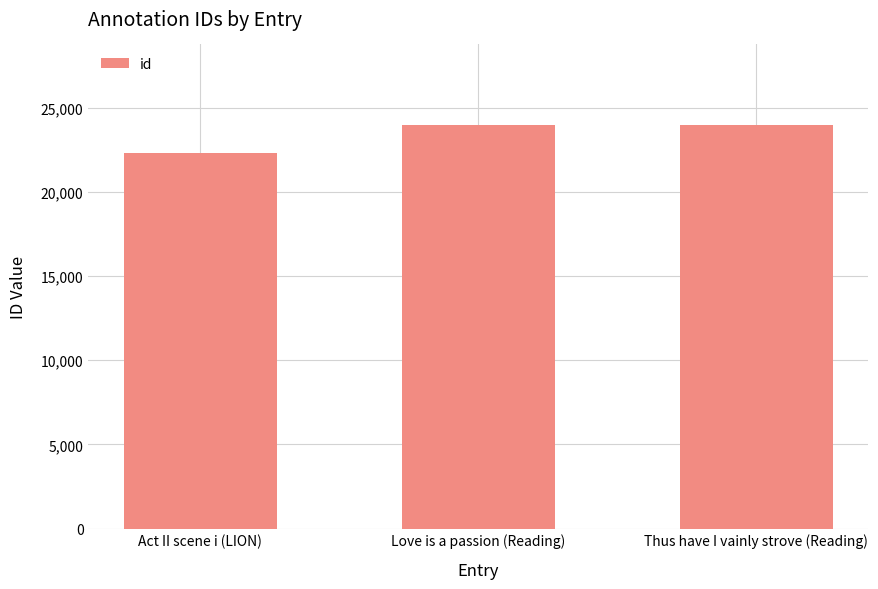

What position from the right is Act II scene i (LION)?

3